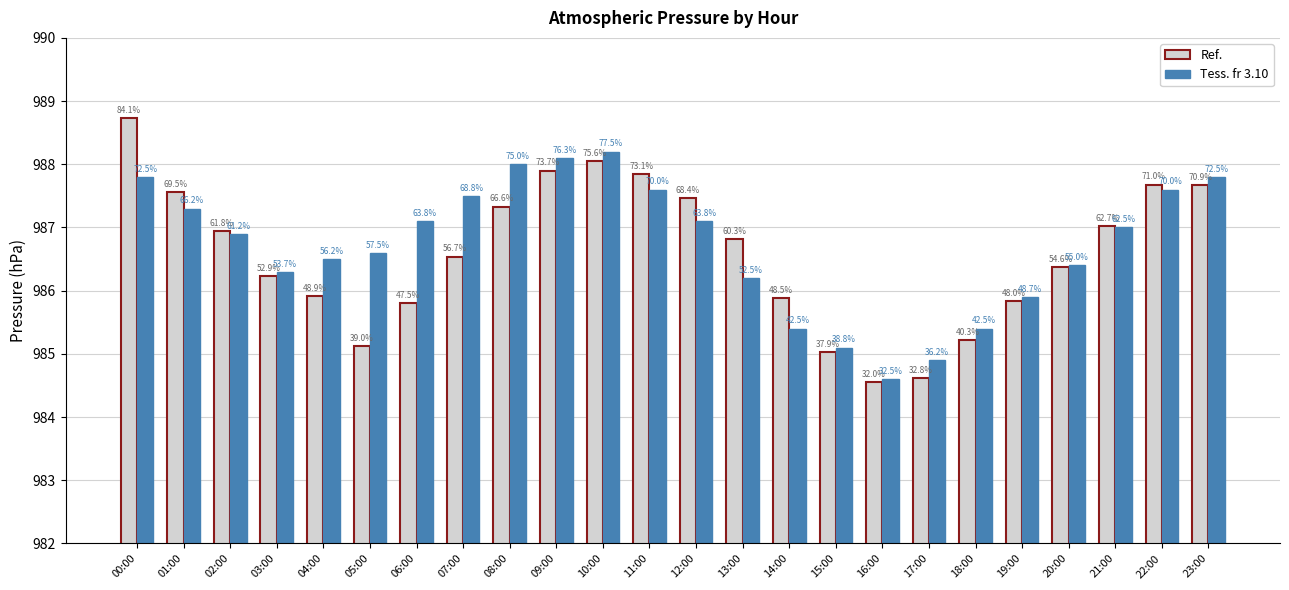

At which category is the sum across all series the highest?

00:00